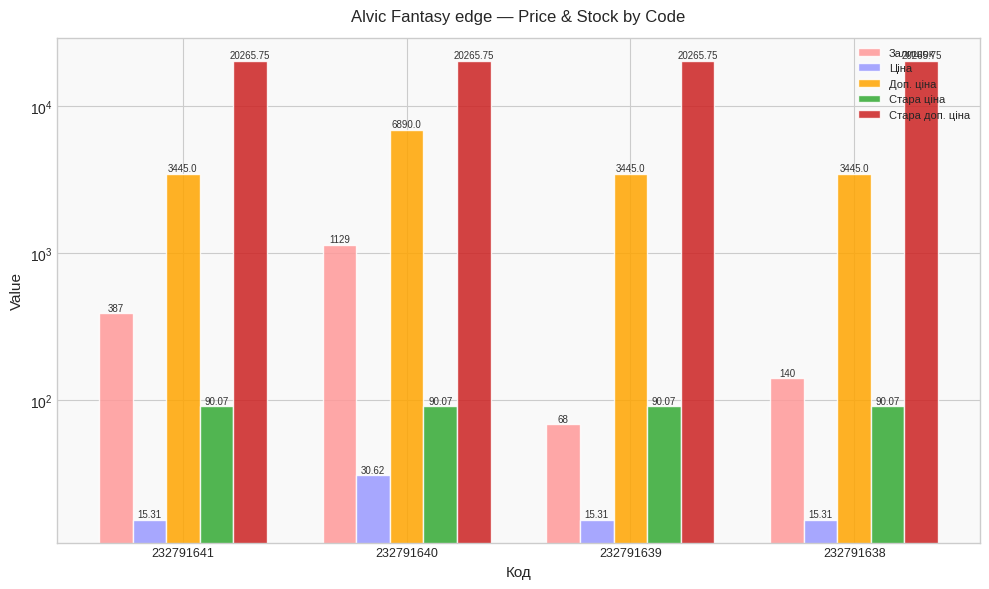

What are all the series names shown in the legend?

Залишок, Ціна, Доп. ціна, Стара ціна, Стара доп. ціна